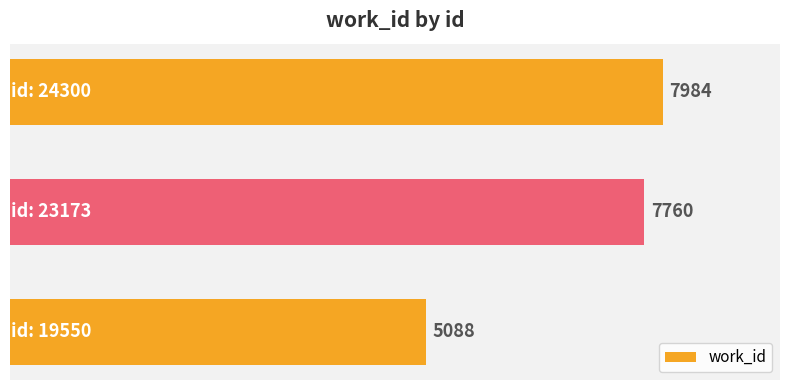

What is the smallest value displayed?

5088